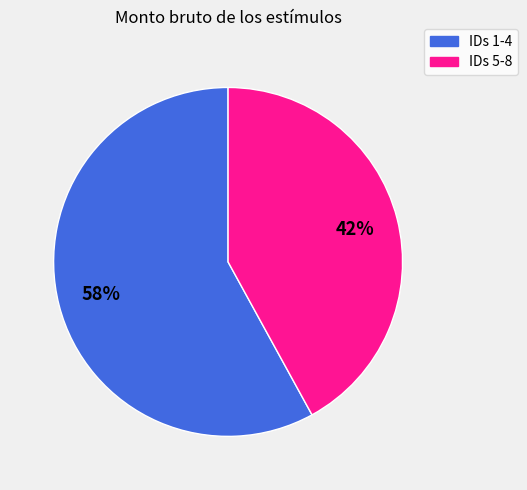

Is there any slice that represents more than half of the pie?

Yes